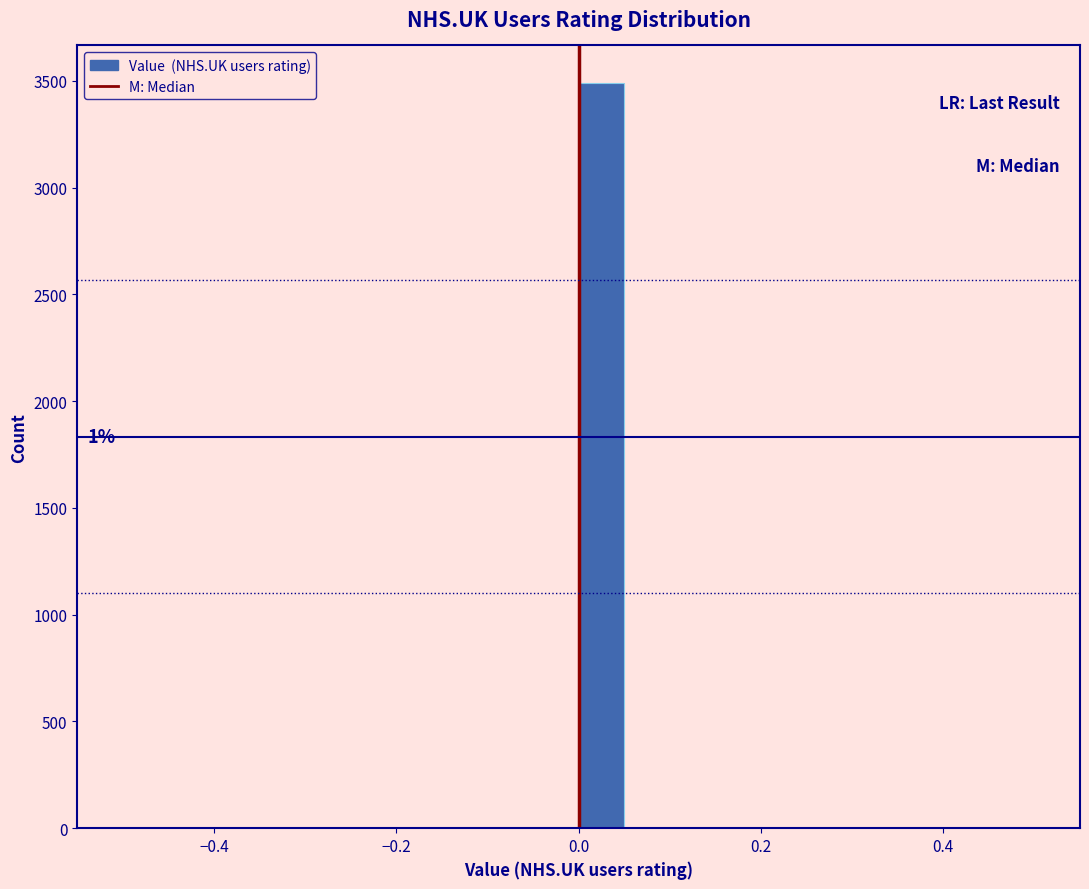

Read against the x-axis, roughly where is the centre of the tallest bar?

0.02